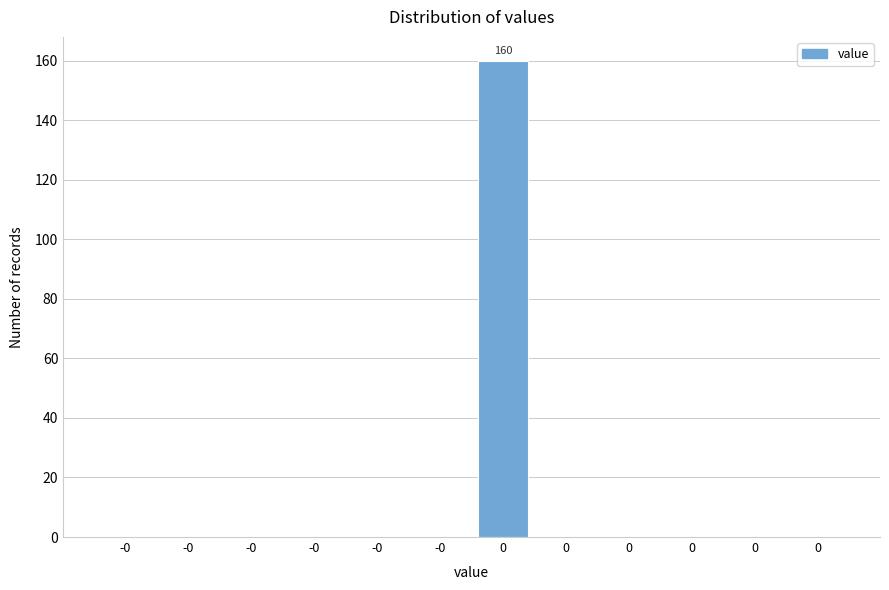

Are the bars horizontal?

No